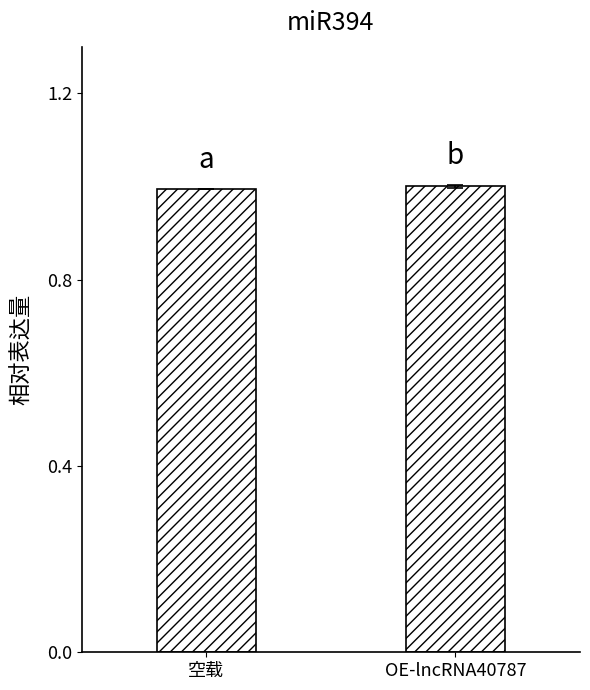

What is the label of the 2nd bar from the right?

空载